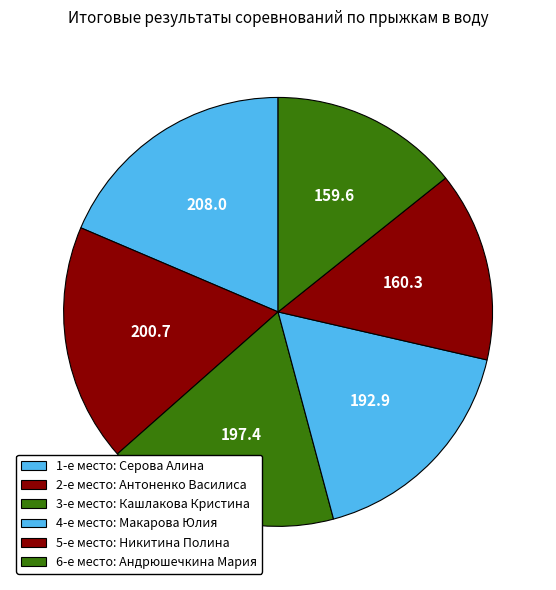

How many segments does this pie chart have?

6